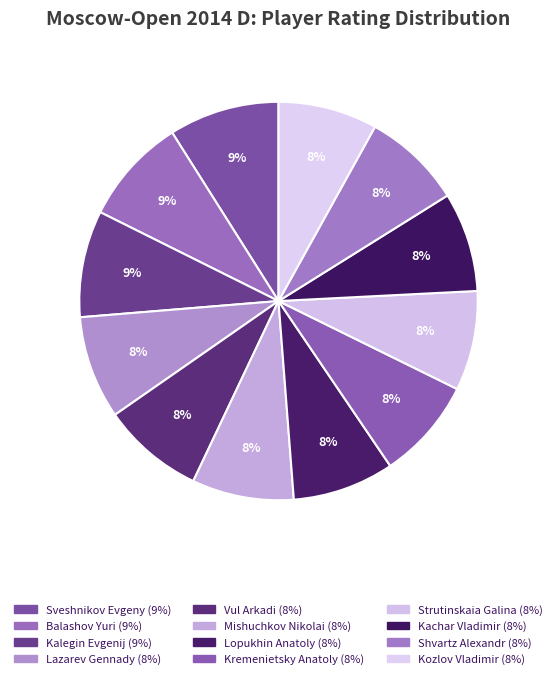

What is the ratio of the value at Lopukhin Anatoly to the value at Kalegin Evgenij?

1.0